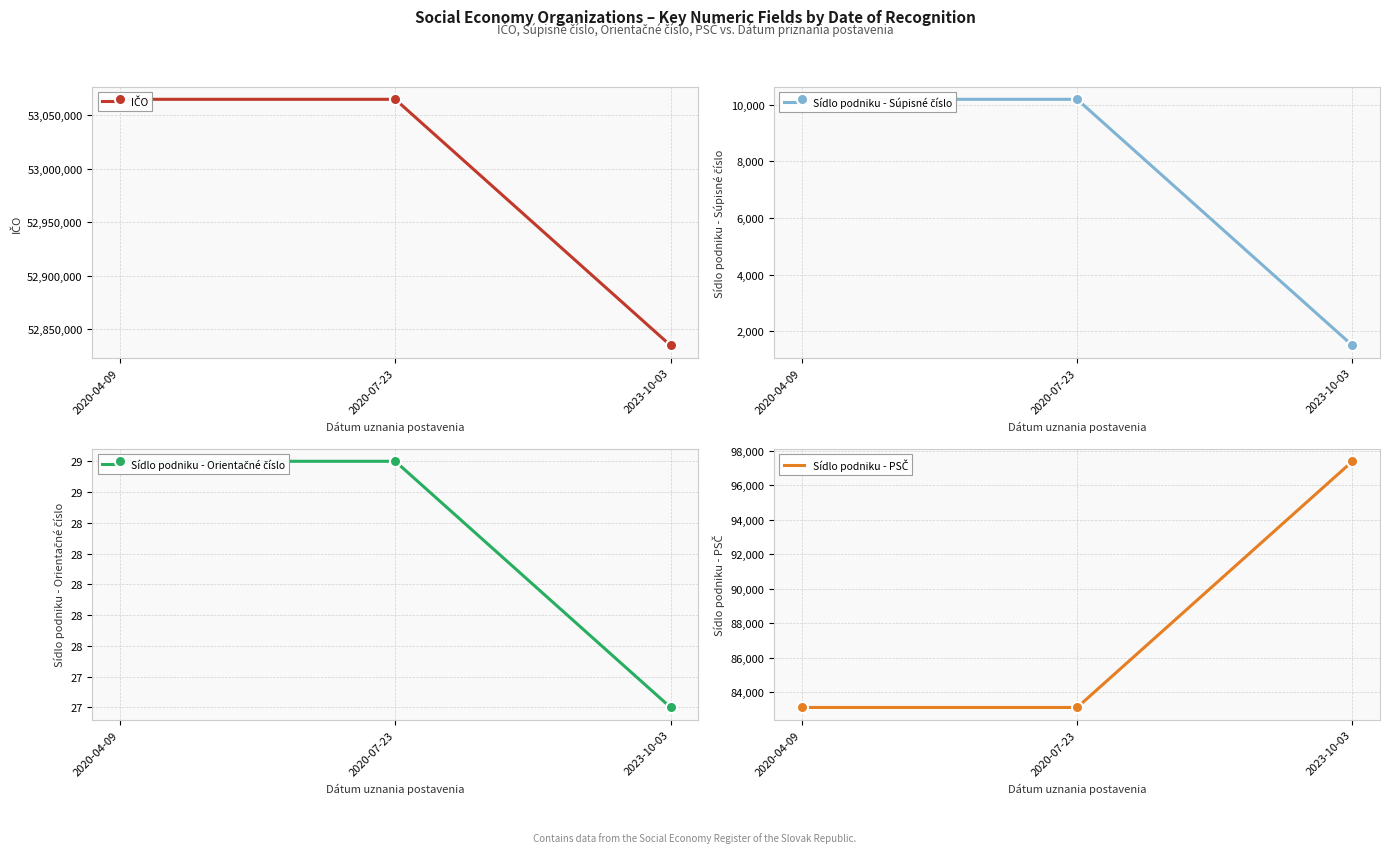

Which category has the highest value in the Sídlo podniku - Súpisné číslo series?

2020-04-09